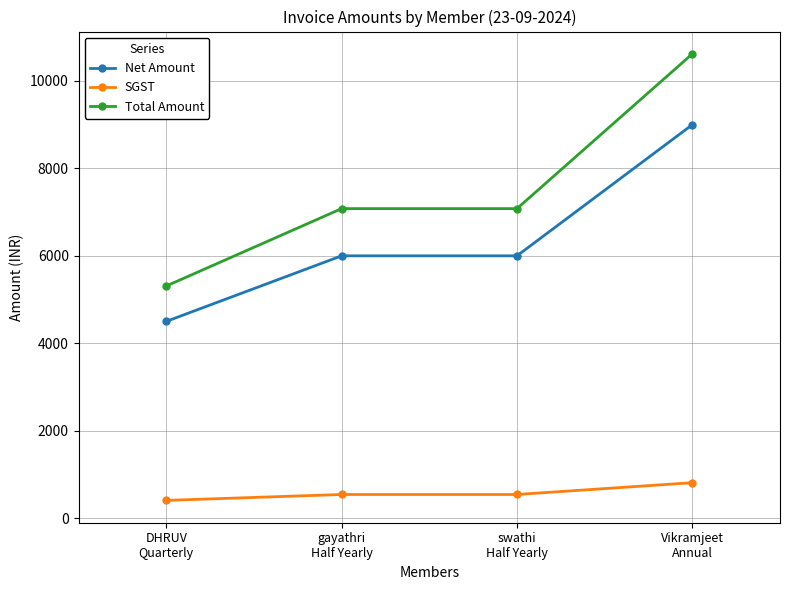

What is the value of the Net Amount point at the 4th from the left?

9000